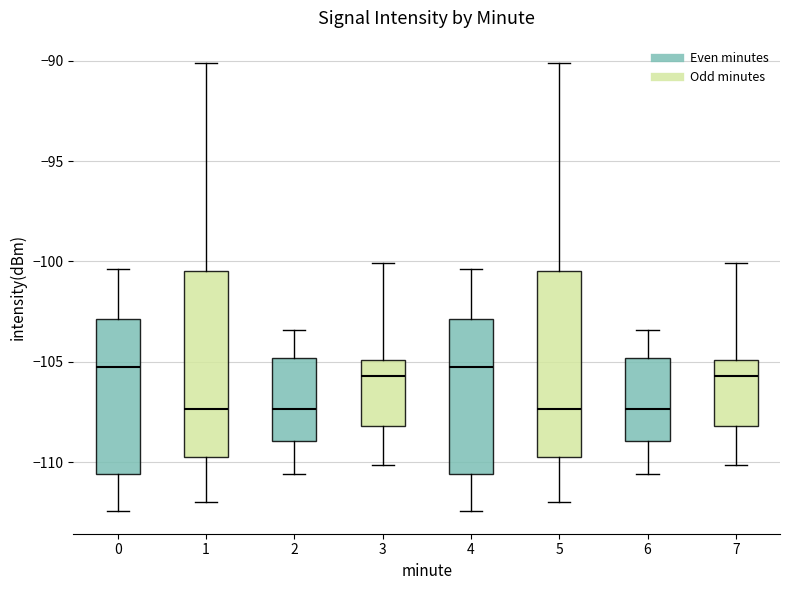

Reading left to right, transcribe this box plot: for each box, give where its median line is, the range the box spans, and where its two whiskers end, as read against the y-axis. The values are not printed on the chart, so give them approximately, as read against the axis.

0: median -105.5, box -110.5 to -103.0, whiskers -112.5 to -100.5
1: median -107.5, box -110.0 to -100.5, whiskers -112.0 to -90.0
2: median -107.5, box -109.0 to -105.0, whiskers -110.5 to -103.5
3: median -105.5, box -108.0 to -105.0, whiskers -110.0 to -100.0
4: median -105.5, box -110.5 to -103.0, whiskers -112.5 to -100.5
5: median -107.5, box -110.0 to -100.5, whiskers -112.0 to -90.0
6: median -107.5, box -109.0 to -105.0, whiskers -110.5 to -103.5
7: median -105.5, box -108.0 to -105.0, whiskers -110.0 to -100.0